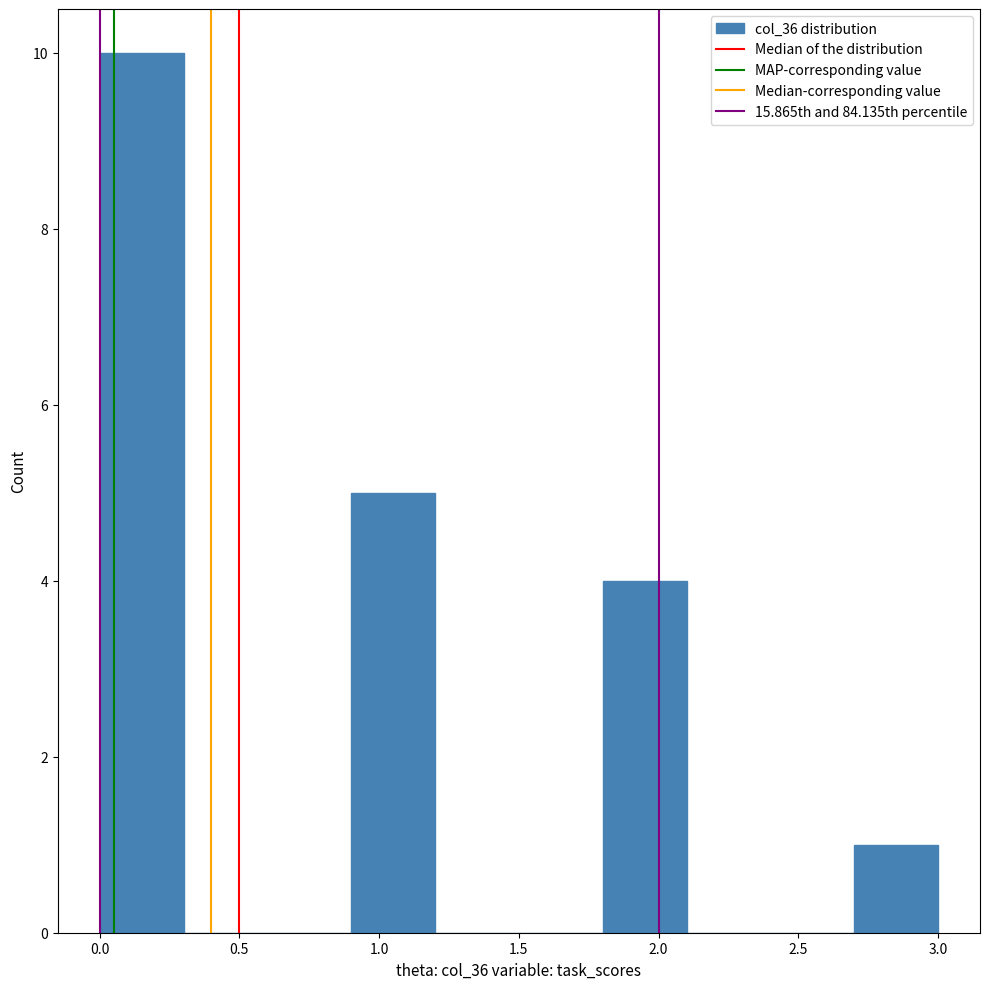

What is the height of the bar covering 1.8 to 2.1 on the x-axis? The values are not printed on the chart, so give them approximately, as read against the axis.

4